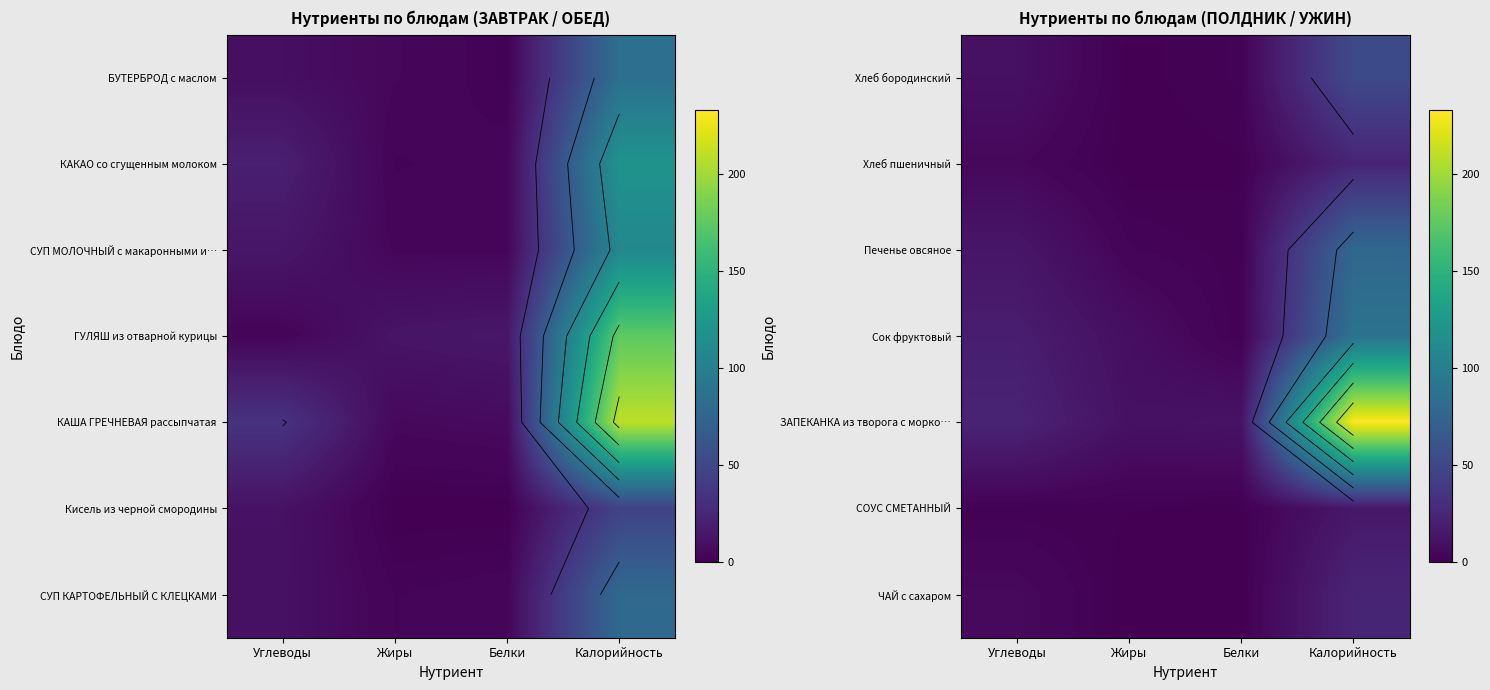

The Печенье овсяное series shows 78.0 at Калорийность. True or false?

True